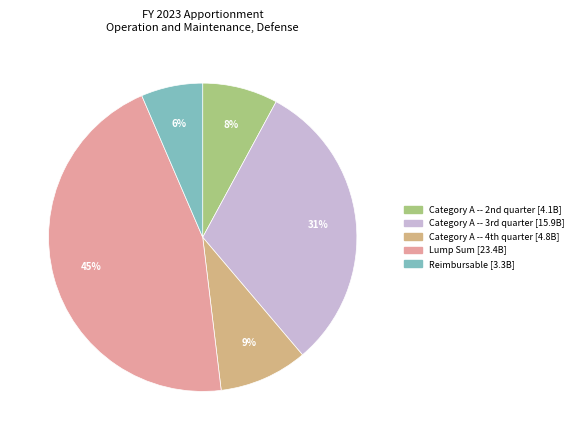

Which category has the smallest portion of the pie?

Reimbursable